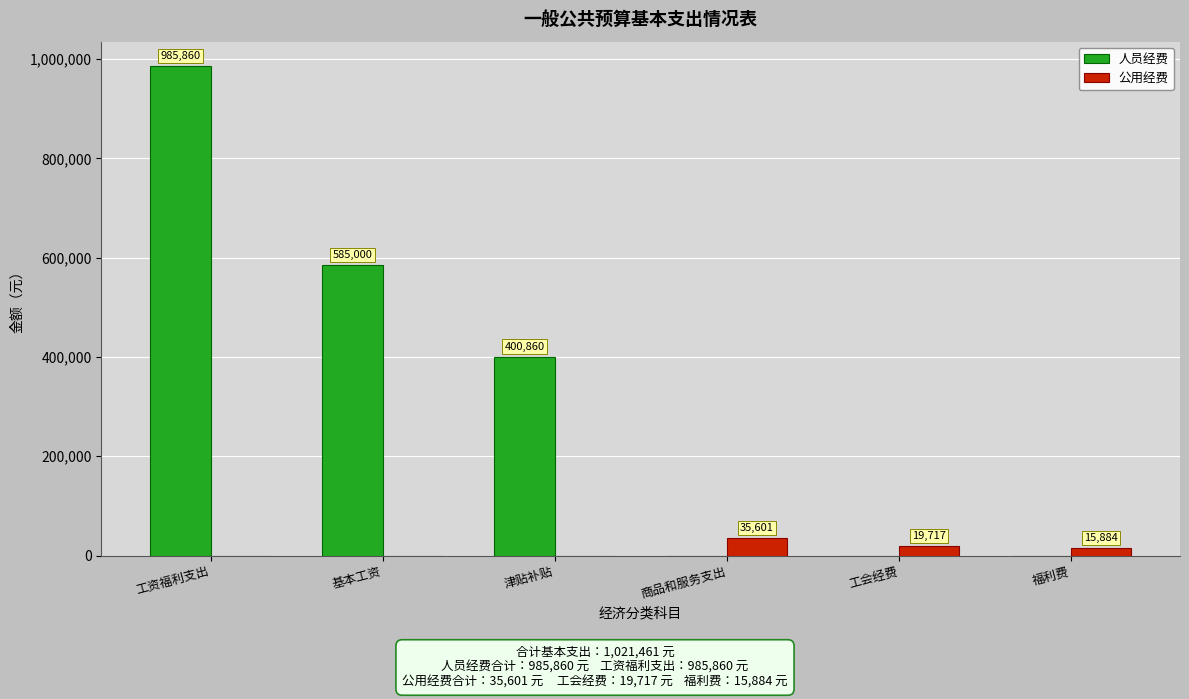

Which series has the largest total across all categories?

人员经费